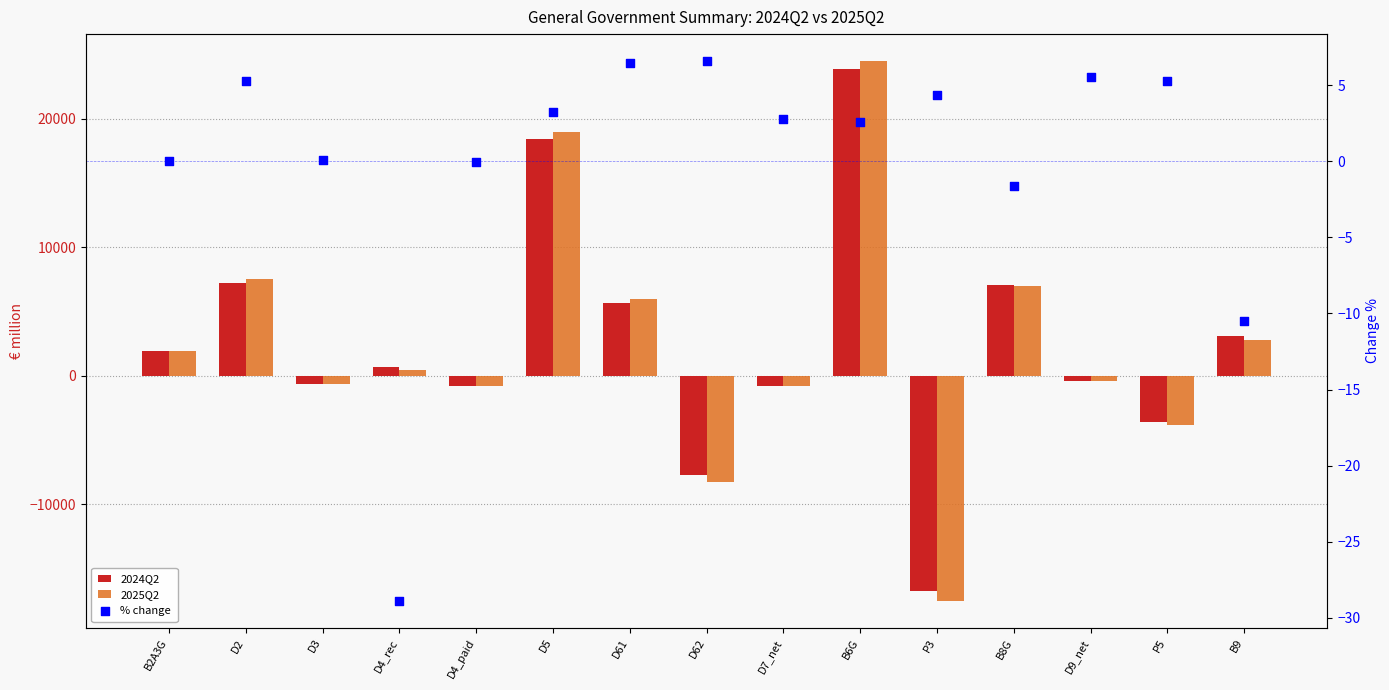

At which category is the sum across all series the highest?

B6G